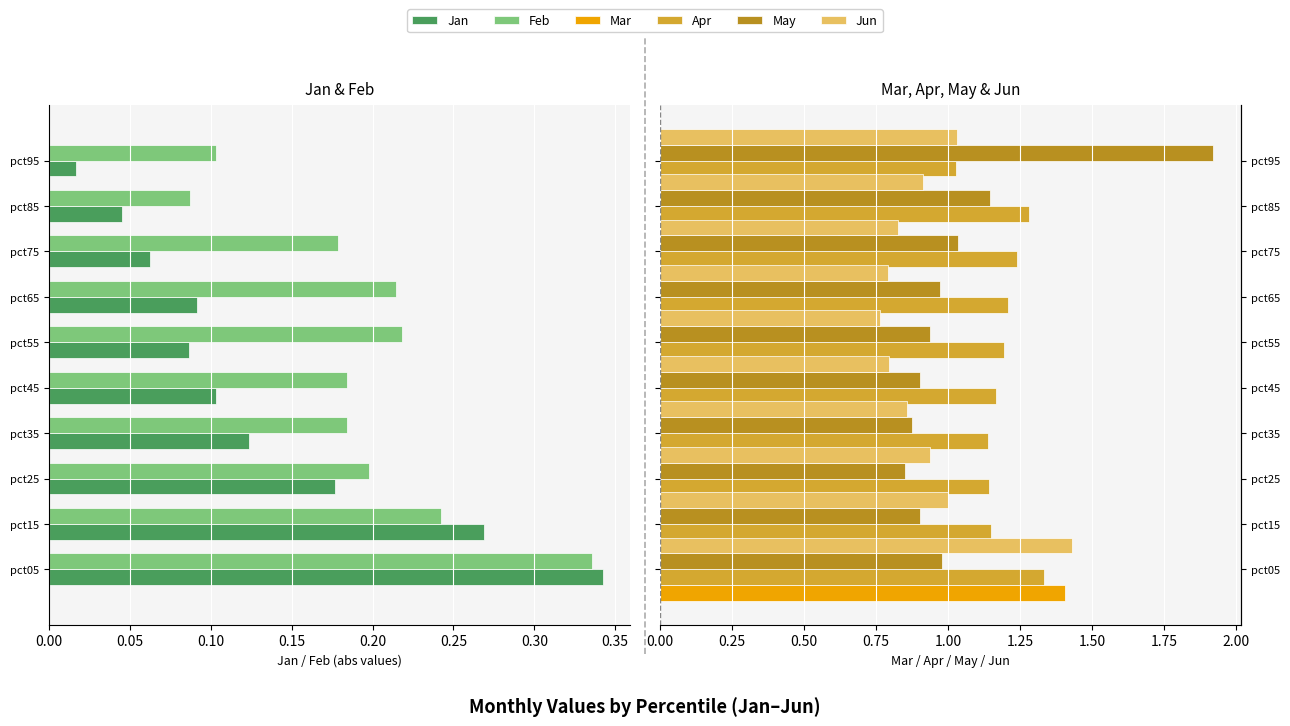

At 0.30, list the series in order from smallest to largest.

Jan, Feb, Mar, Jun, May, Apr